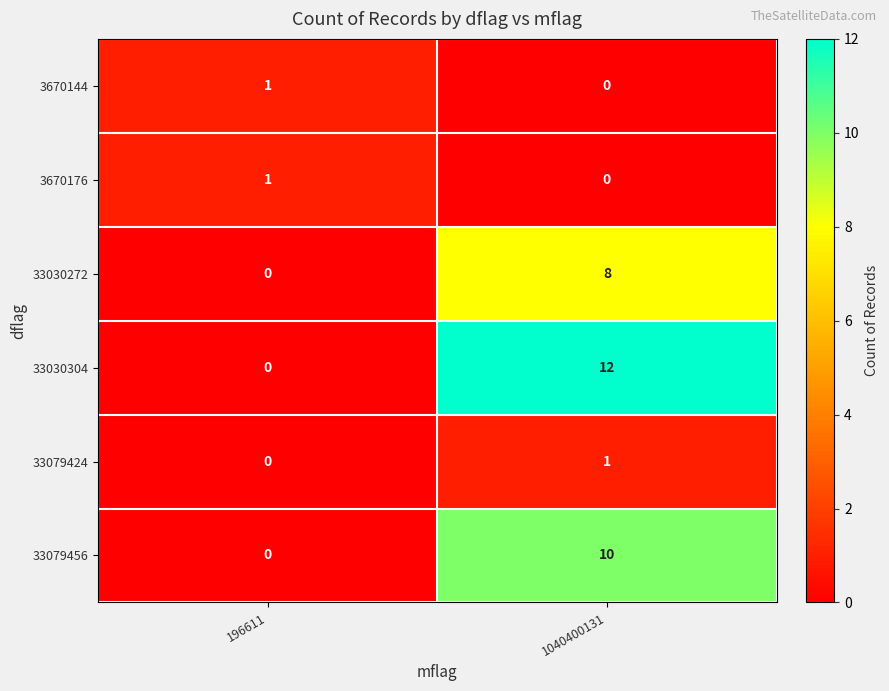

What is the sum of all 33030304 values?

12